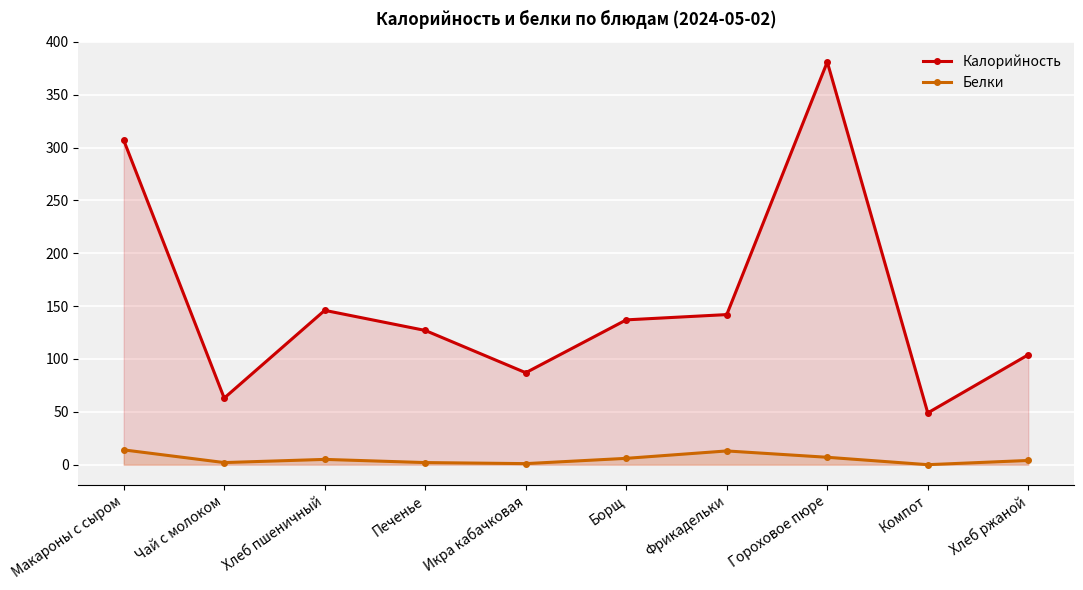

True or false: Калорийность and Белки intersect in this chart.

False